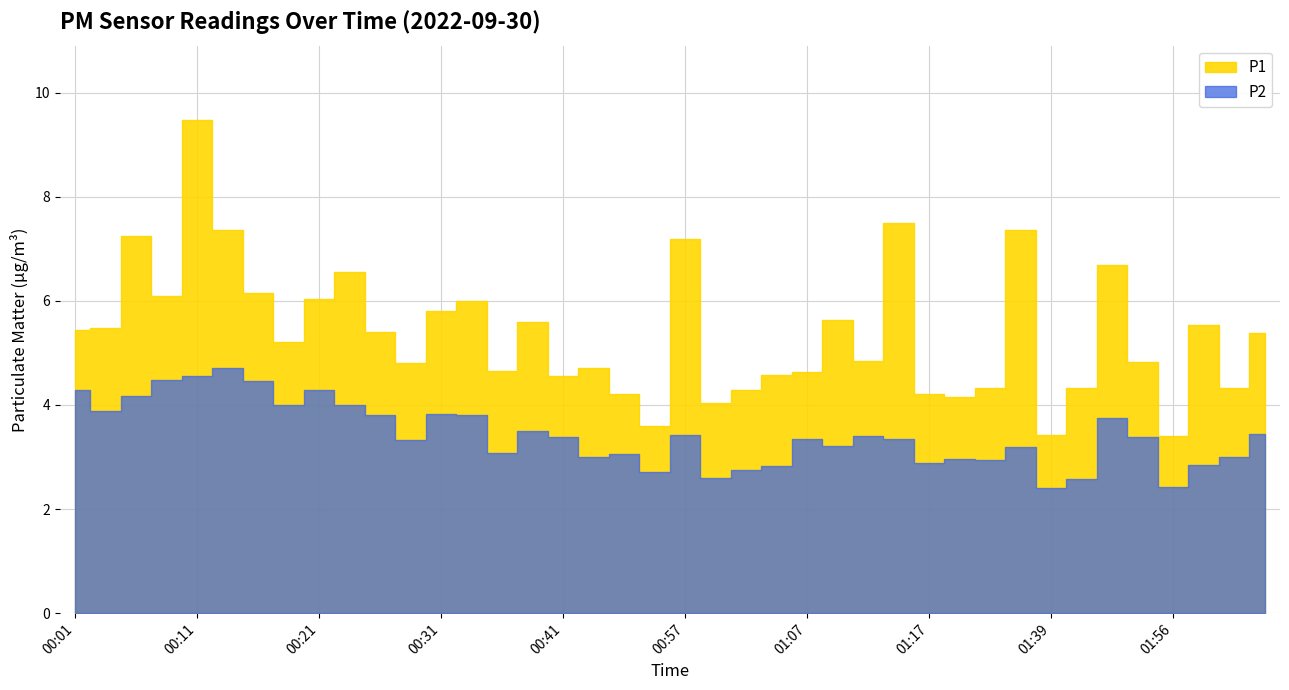

Which series has the widest spread of values?

P1